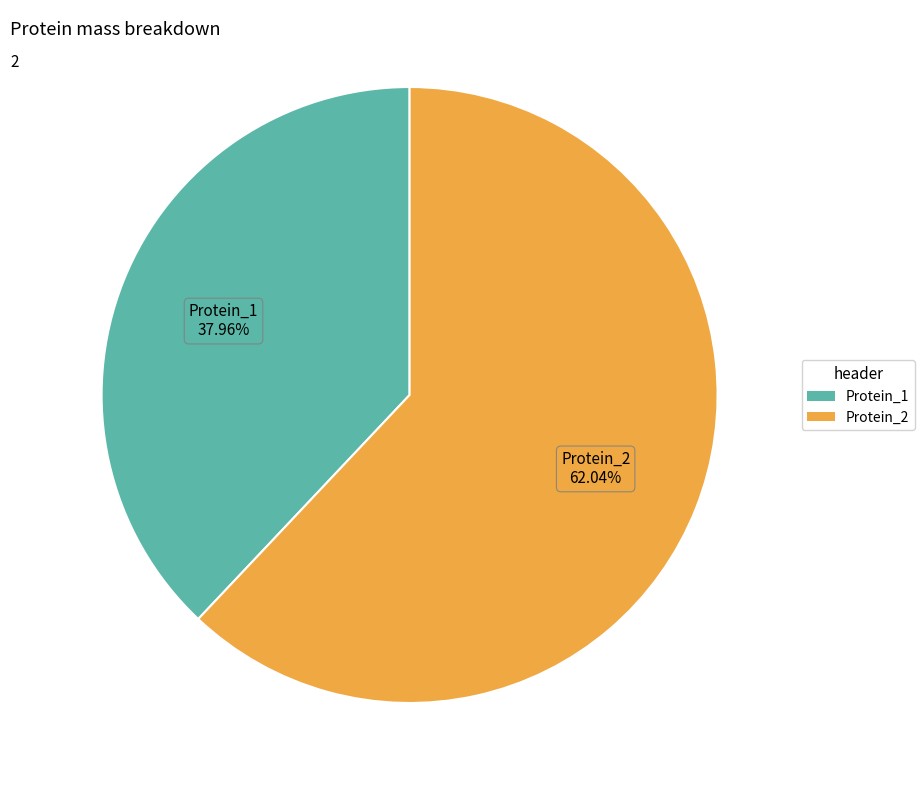

Is the sum of Protein_1 and Protein_2 greater than half?

Yes